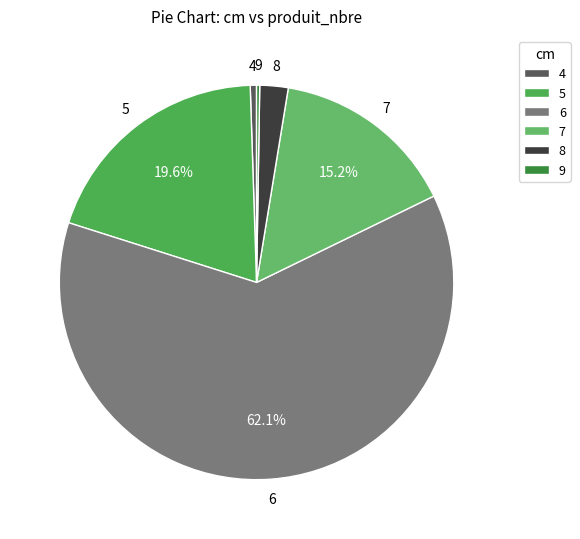

The 7 slice represents 15% of the pie. True or false?

True